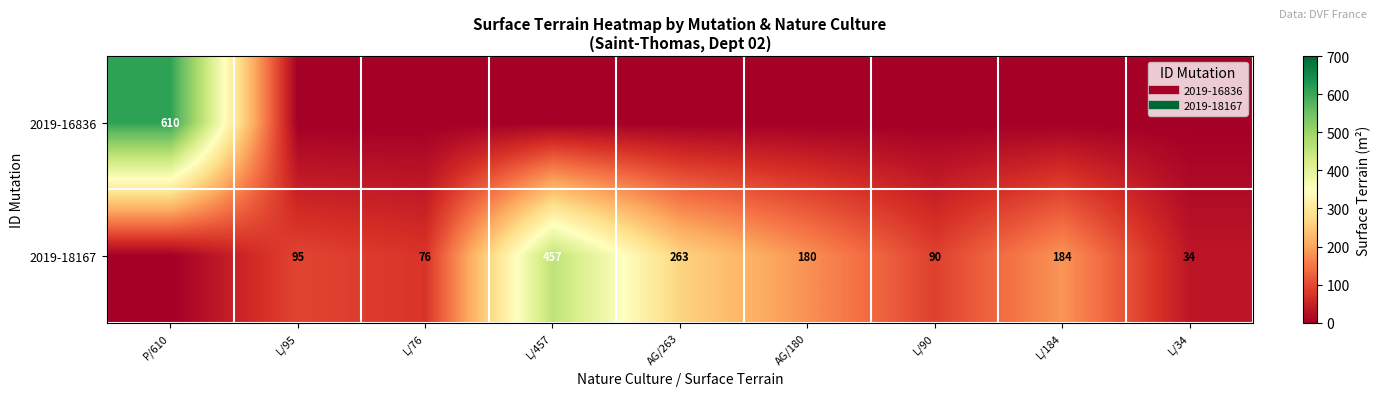

Which series has the largest range (max minus min)?

2019-16836